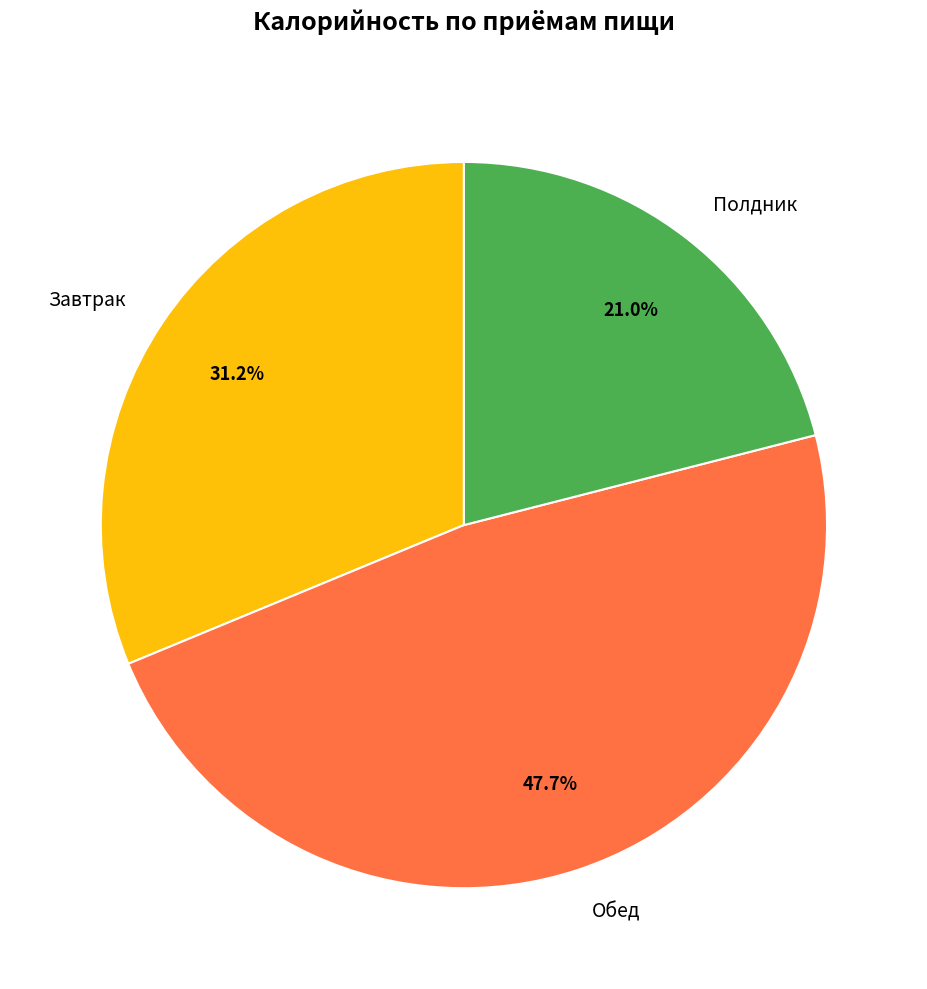

To the nearest percent, what is the average slice percentage?

33%